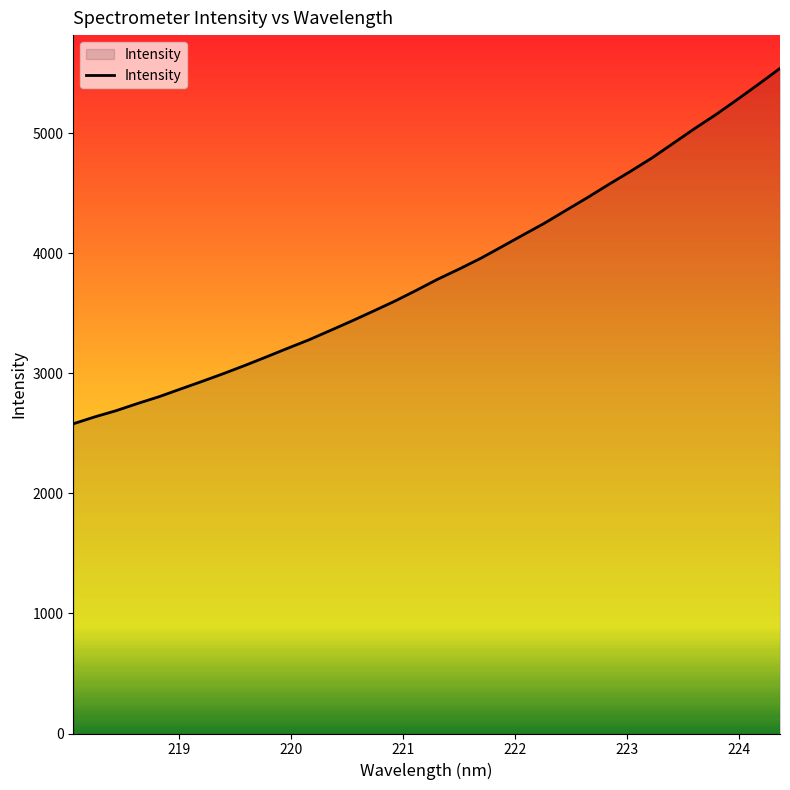

Does the chart have visible grid lines?

No